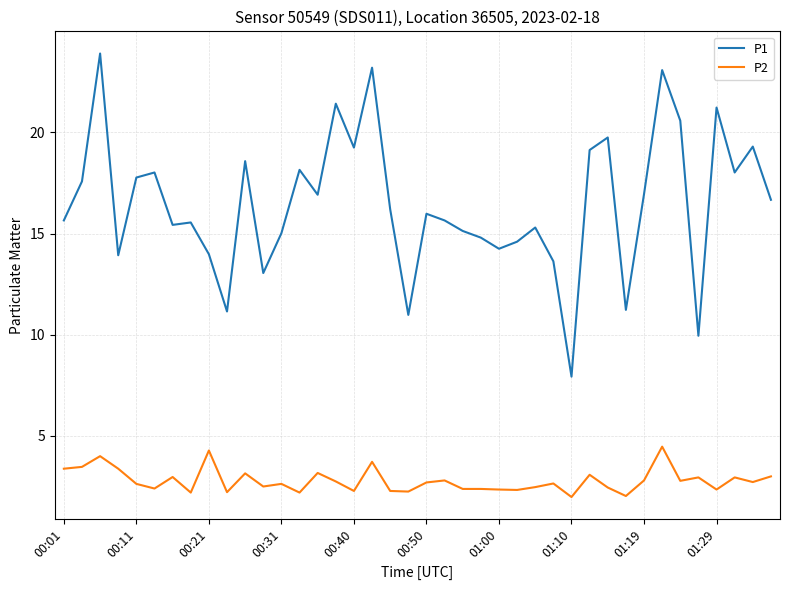

What is the highest value of the P2 series?

4.5